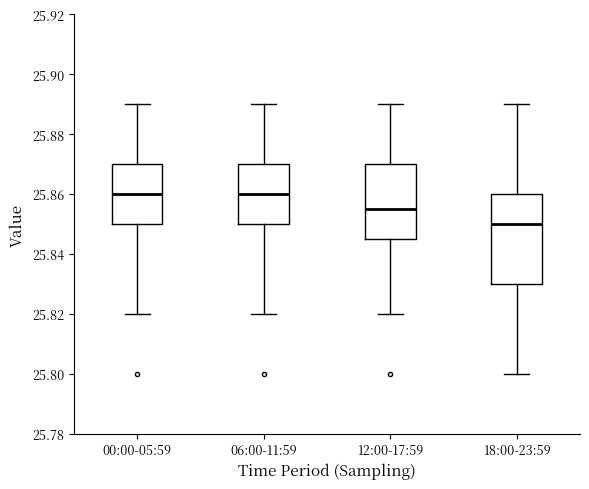

Where is the upper edge of the box for 06:00-11:59 on the y-axis? The values are not printed on the chart, so give them approximately, as read against the axis.

25.870